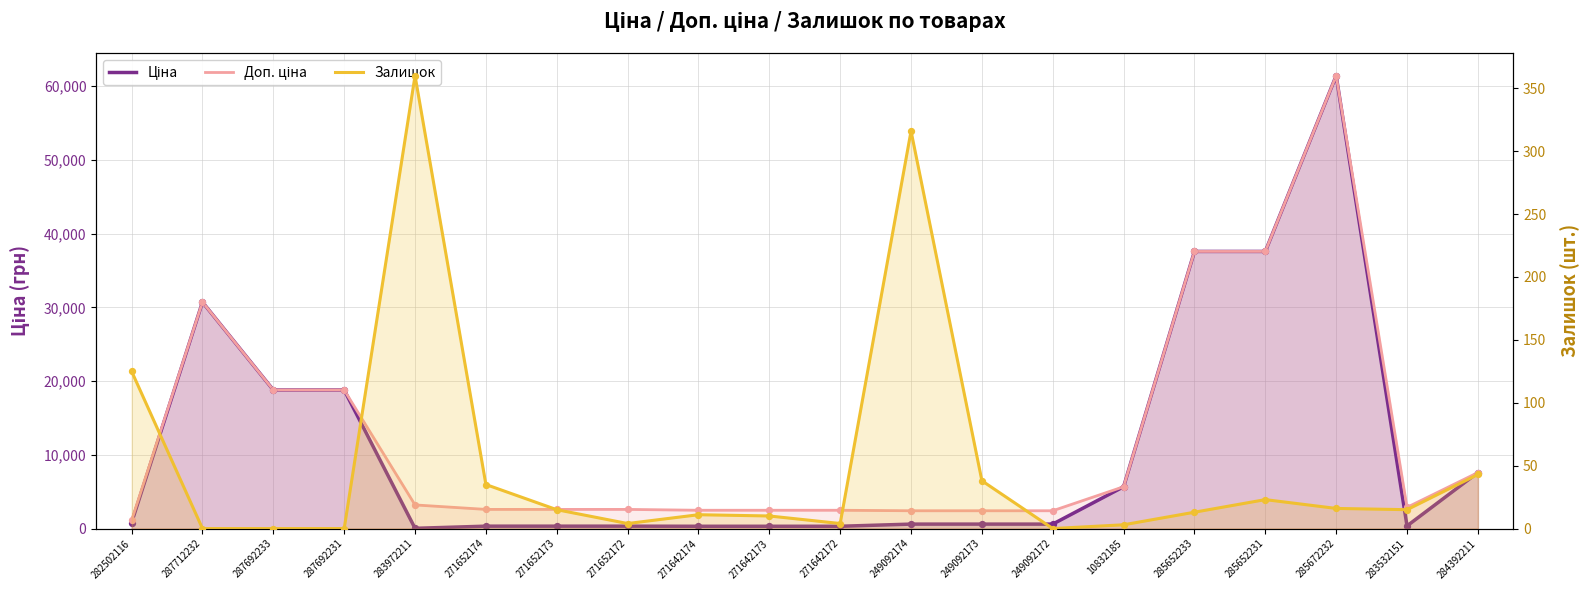

Which series has the largest total across all categories?

Доп. ціна